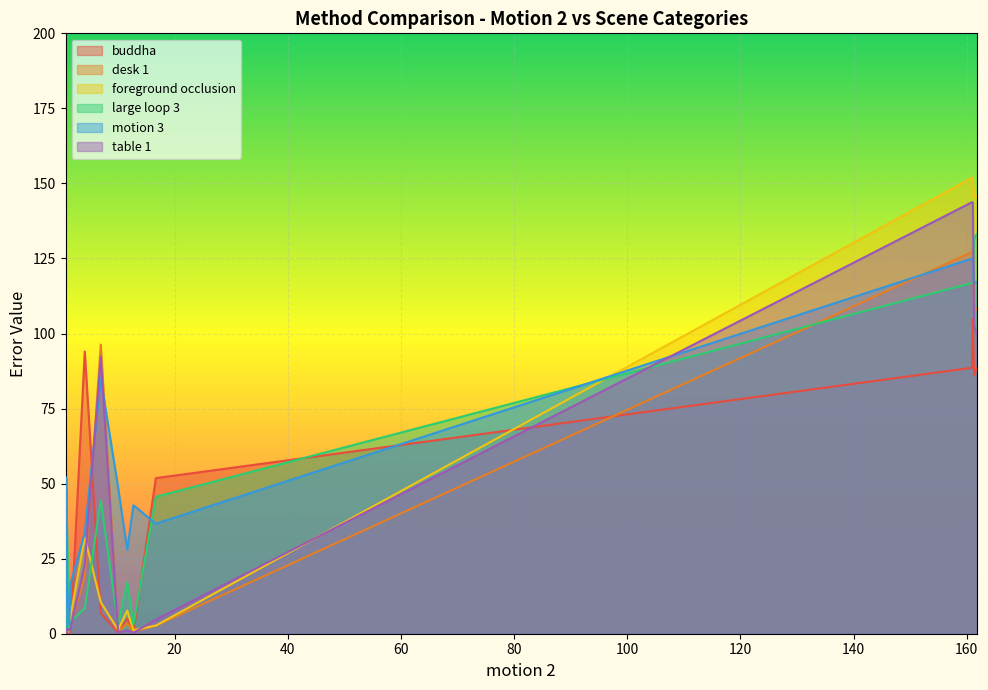

Which series has the largest total across all categories?

motion 3